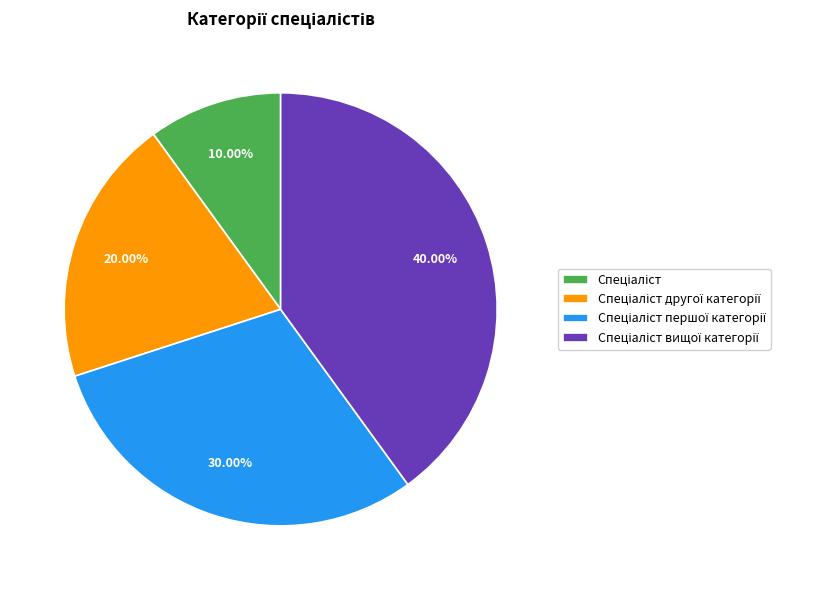

Is there any slice that represents more than half of the pie?

No